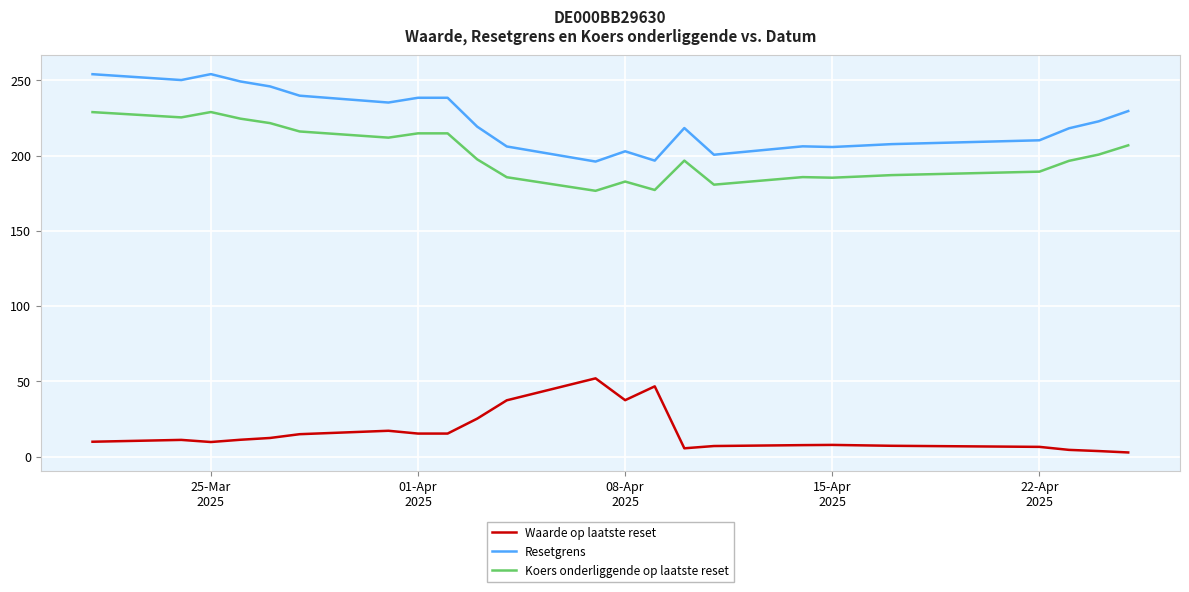

In Resetgrens, how many points are lower than both neighbors (excluding endpoints)?

6